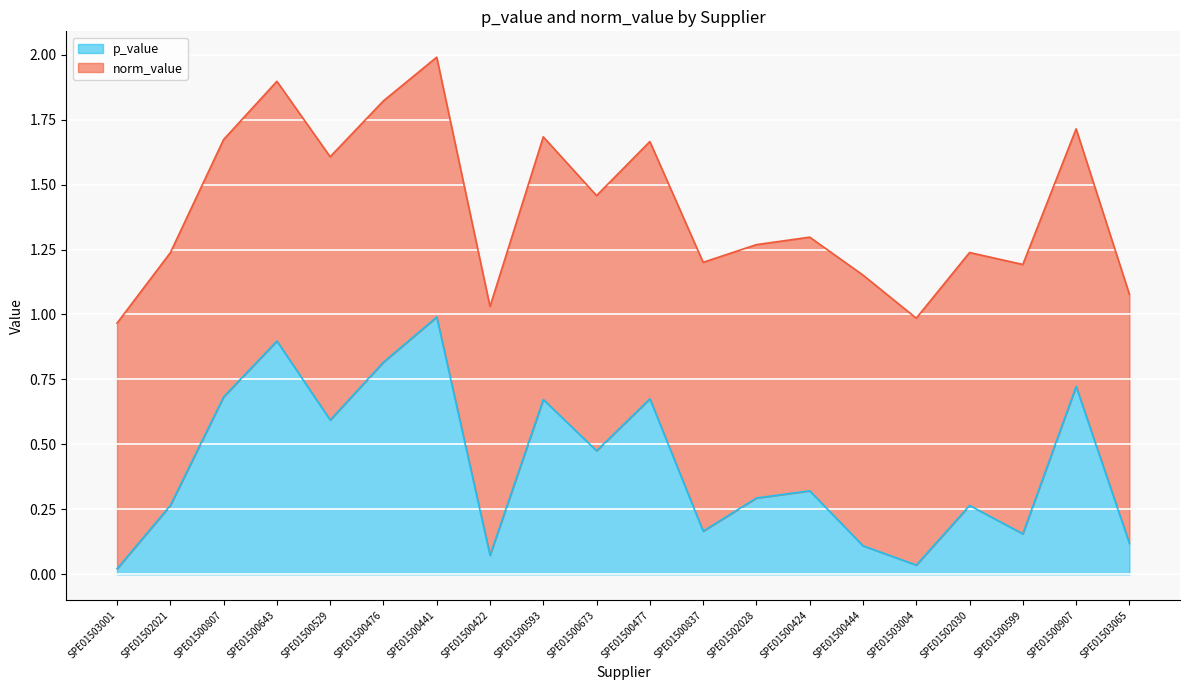

List the labels in order of value, largest first.

SPE01500441, SPE01500643, SPE01500476, SPE01500907, SPE01500807, SPE01500477, SPE01500593, SPE01500529, SPE01500673, SPE01500424, SPE01502028, SPE01502021, SPE01502030, SPE01500837, SPE01500599, SPE01503065, SPE01500444, SPE01500422, SPE01503004, SPE01503001